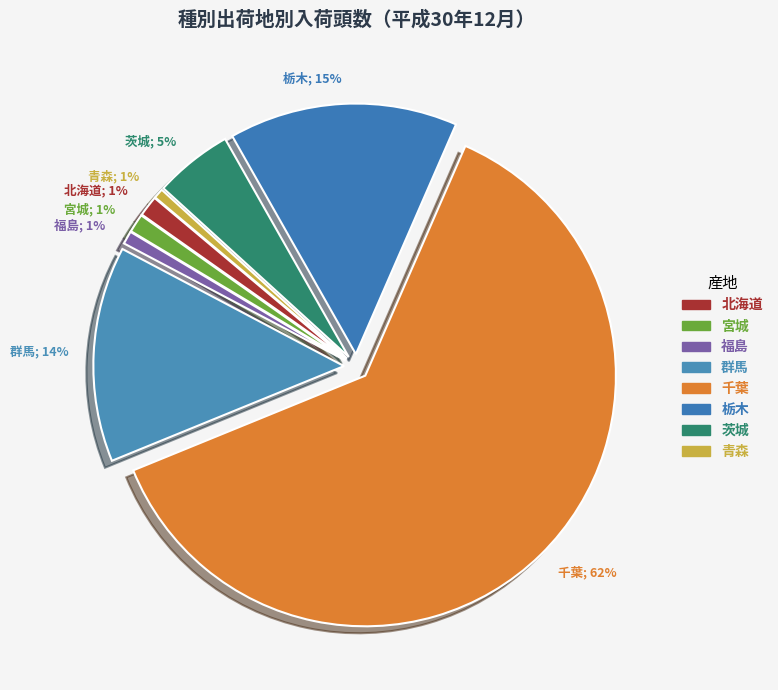

How many segments does this pie chart have?

8